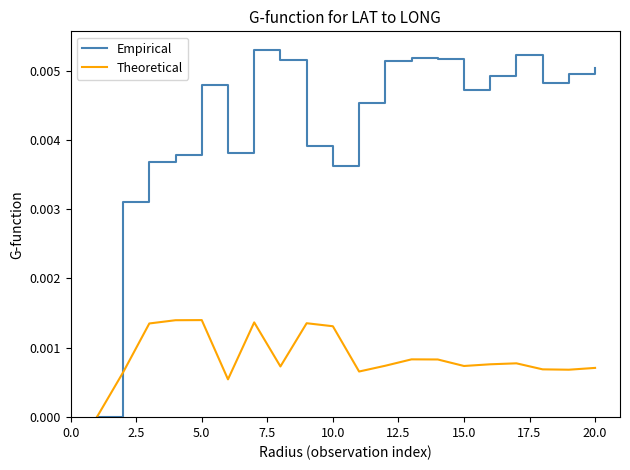

How many positive values does the Empirical series have?

19